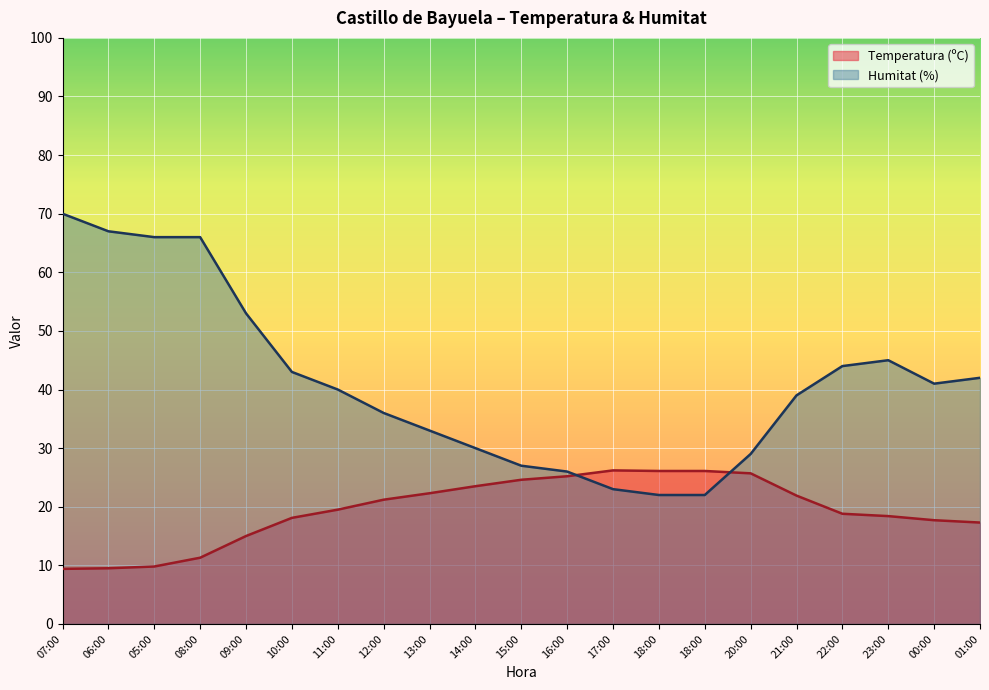

What is the approximate value of Humitat (%) at 08:00?

66.0